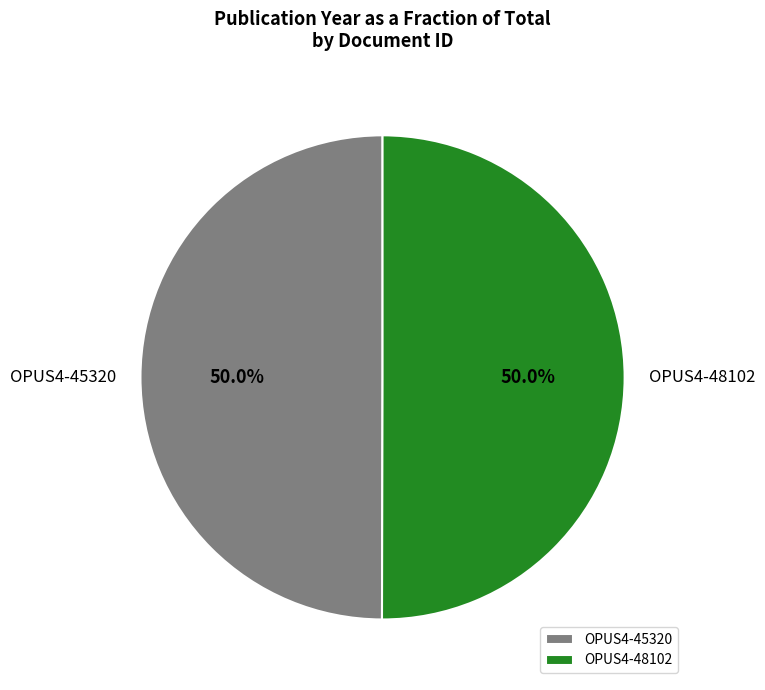

What portion of the pie excludes OPUS4-45320?

50.0%